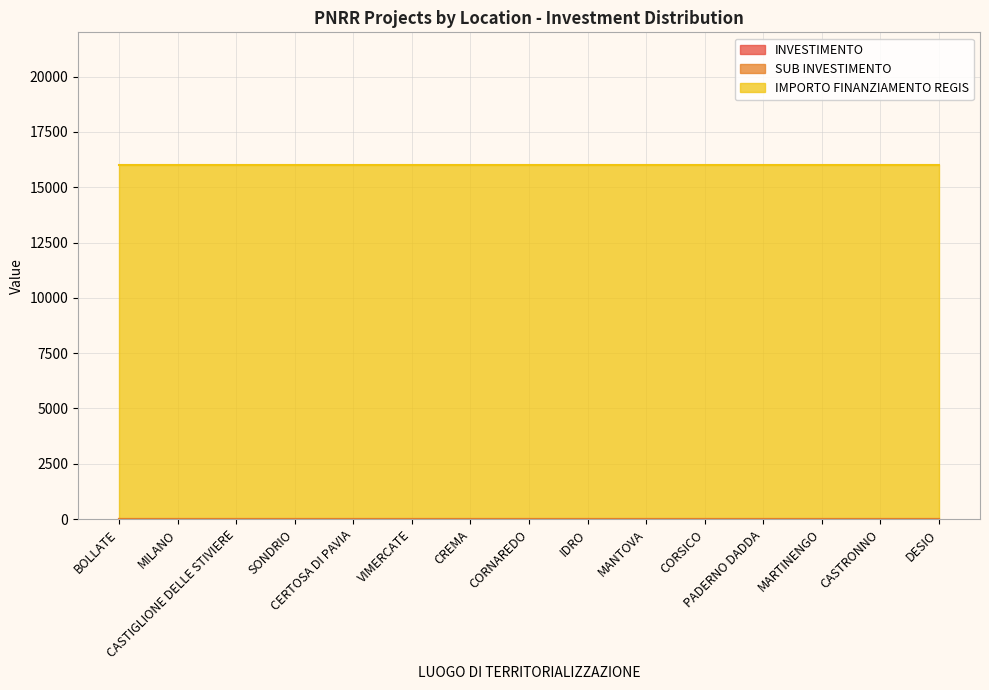

What is the difference between the highest and lowest values at MILANO?

15996.8